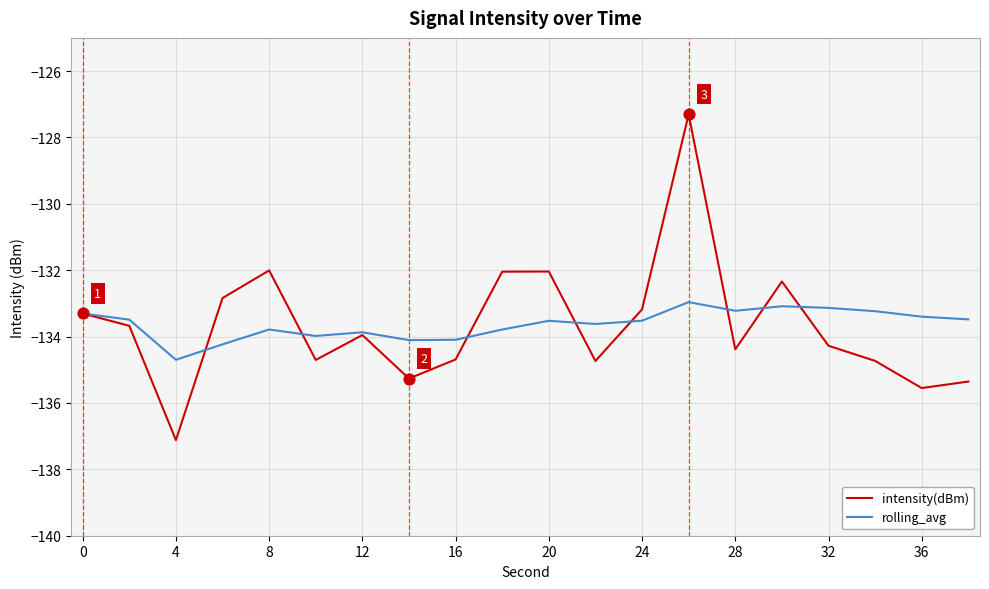

What is the lowest value of the intensity(dBm) series?

-137.1